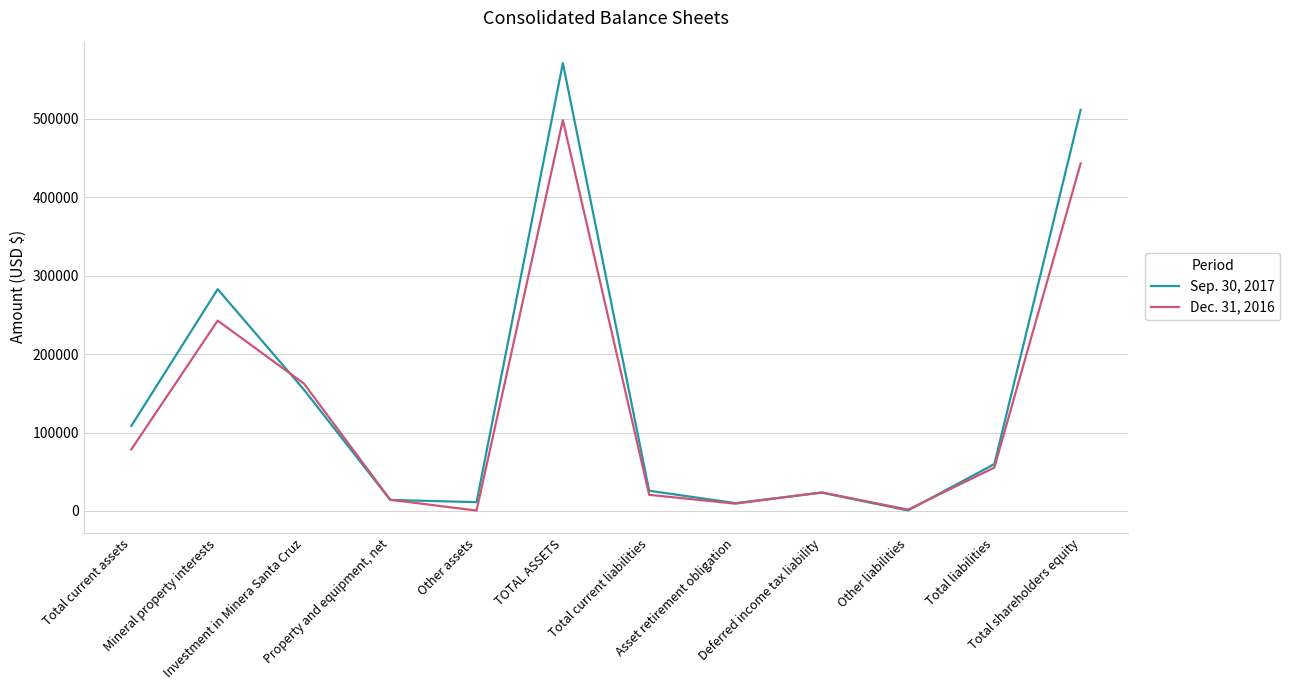

The value of Dec. 31, 2016 at Total current assets is 39411. True or false?

False